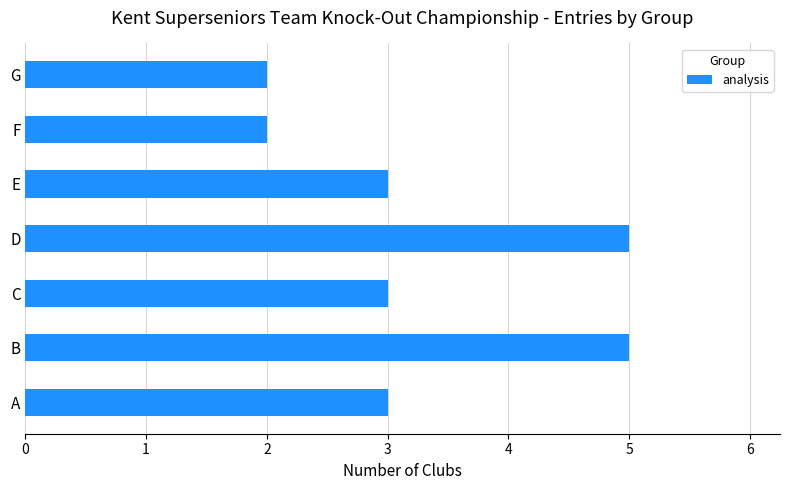

Does the chart contain stacked bars?

No